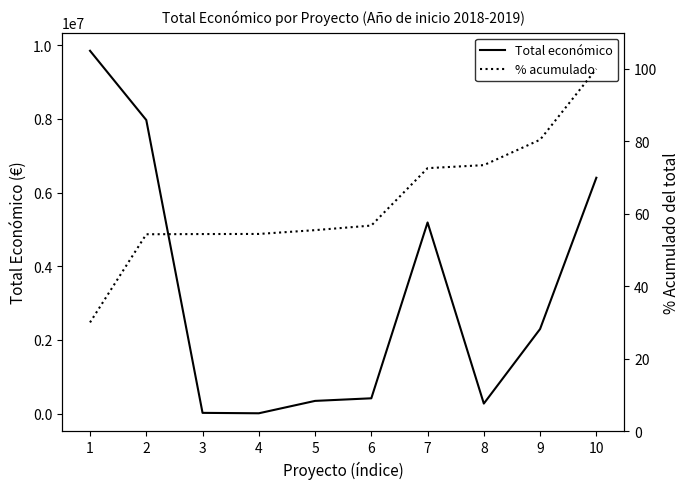

Read the Total económico value at 4.

7960